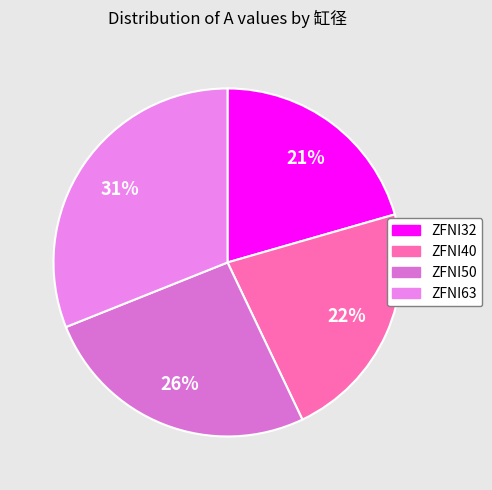

Is there a majority slice in this chart?

No